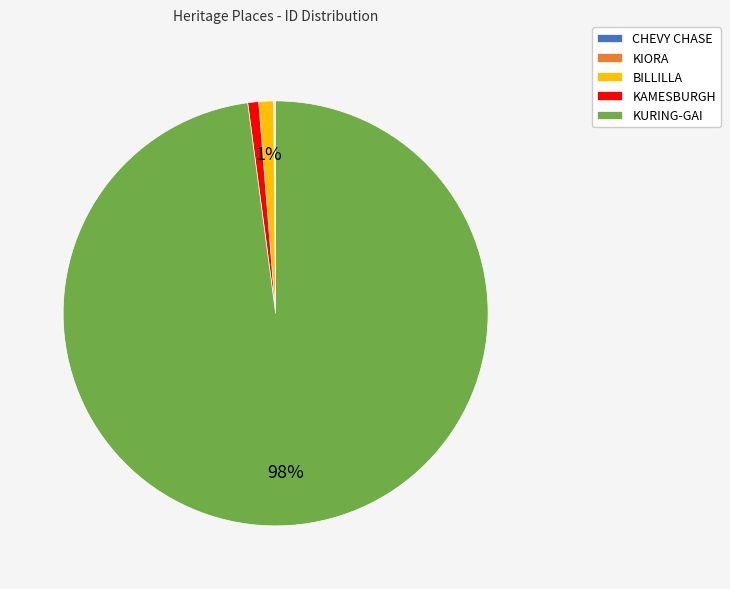

To the nearest percent, what is the difference between the largest and smallest slice percentages?

98%